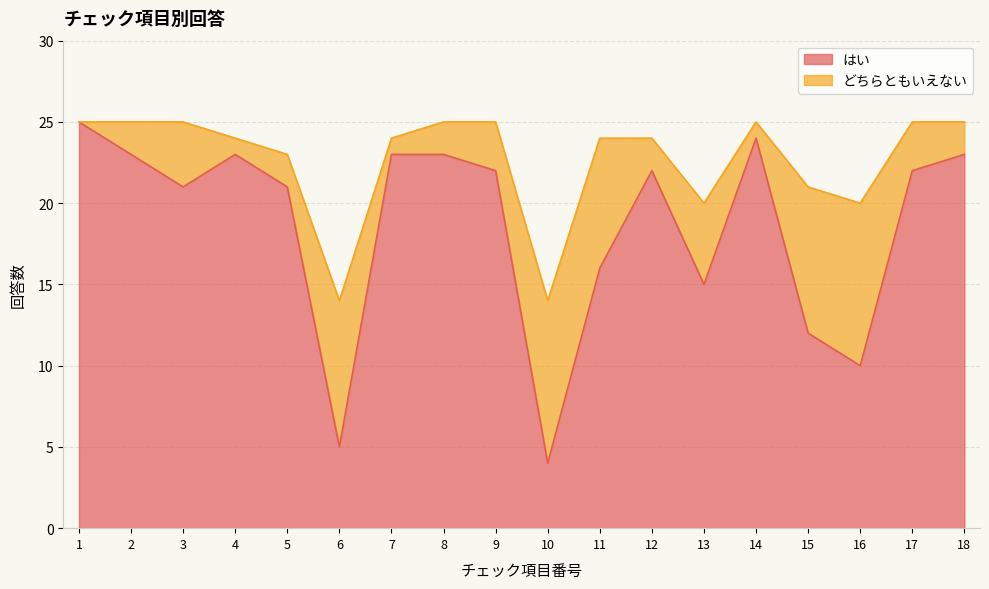

The value at 1 is 25. True or false?

True